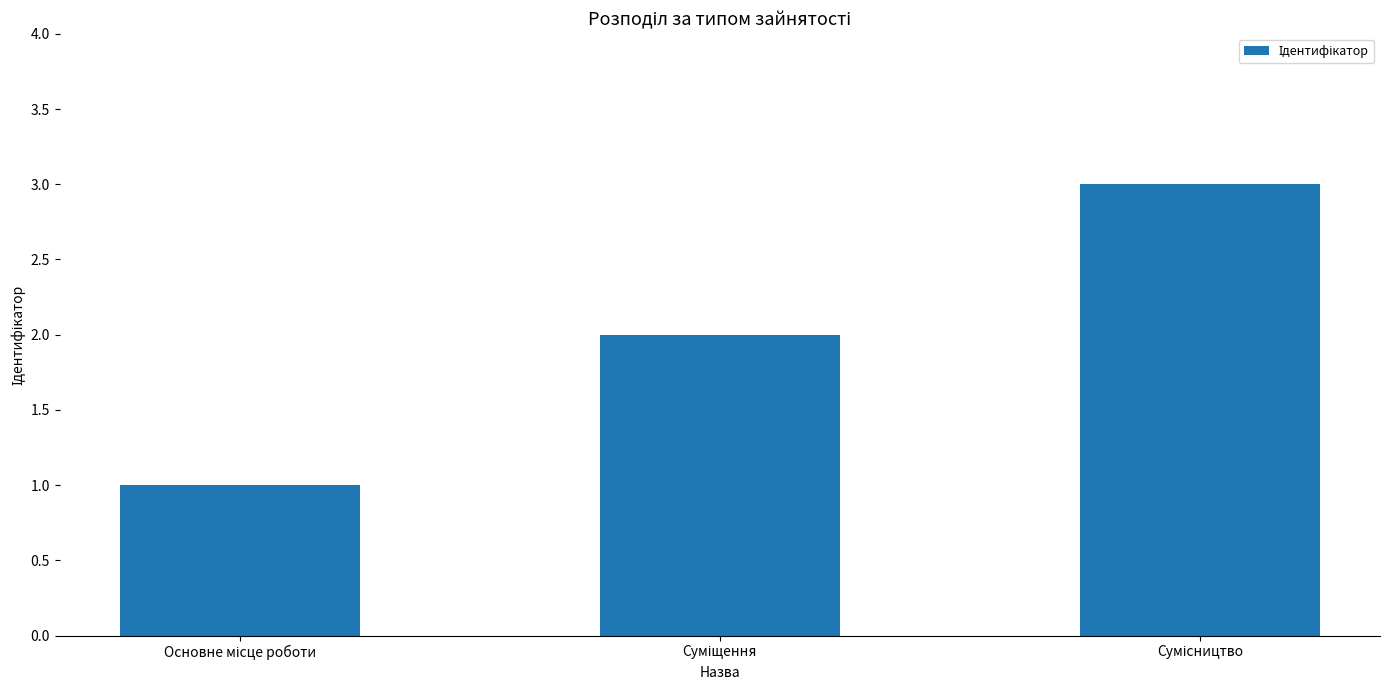

What is the sum of all values?

6